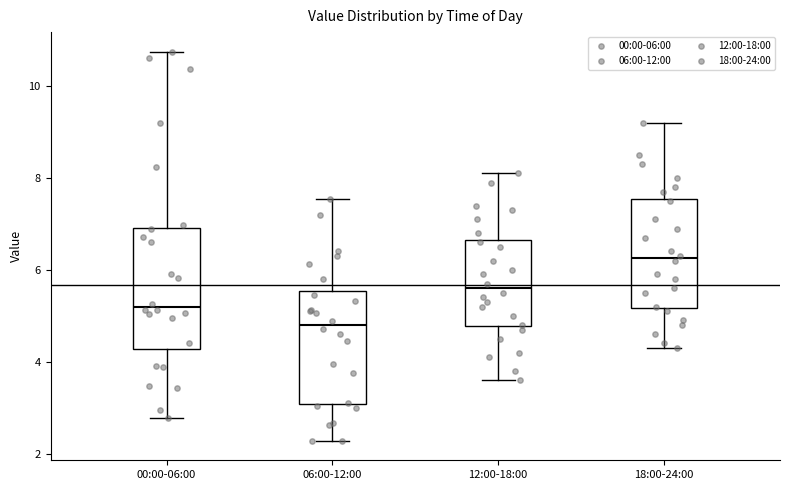

Reading left to right, read every box against the y-axis: the position of its median line, the range the box covers, and the ends of its whiskers. The values are not printed on the chart, so give them approximately, as read against the axis.

00:00-06:00: median 5.2, box 4.2 to 7.0, whiskers 2.8 to 10.8
06:00-12:00: median 4.8, box 3.0 to 5.6, whiskers 2.2 to 7.6
12:00-18:00: median 5.6, box 4.8 to 6.6, whiskers 3.6 to 8.2
18:00-24:00: median 6.2, box 5.2 to 7.6, whiskers 4.4 to 9.2